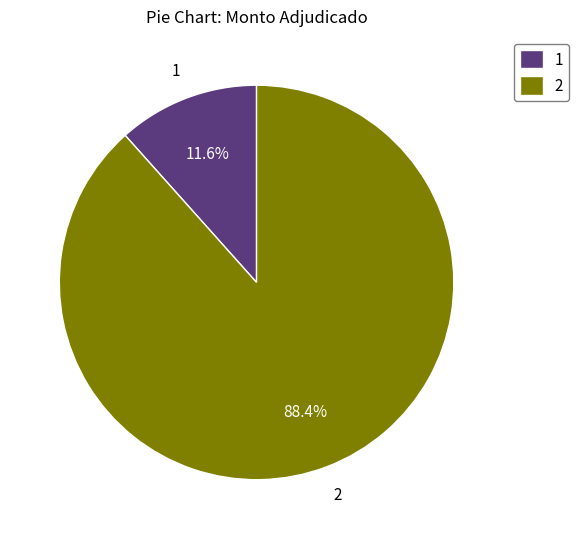

Approximately how many times larger is the value at 2 compared to 1?

7.6